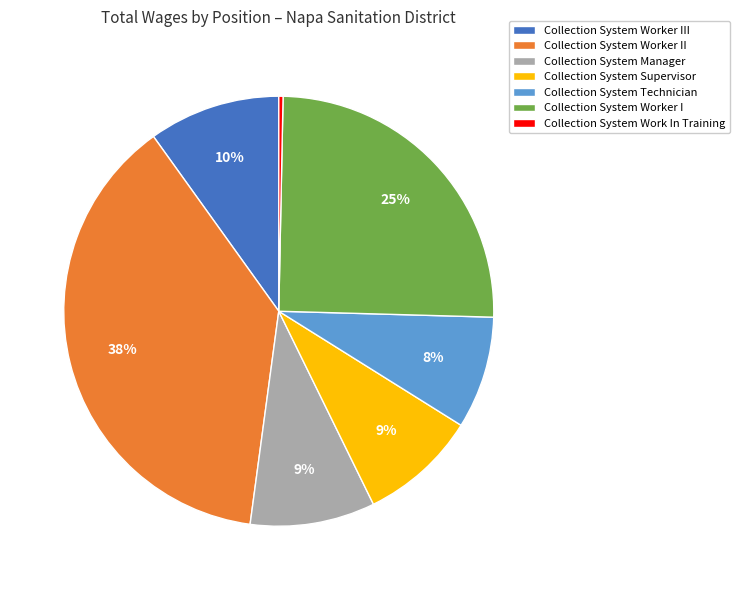

To the nearest percent, what is the difference between the largest and smallest slice percentages?

38%